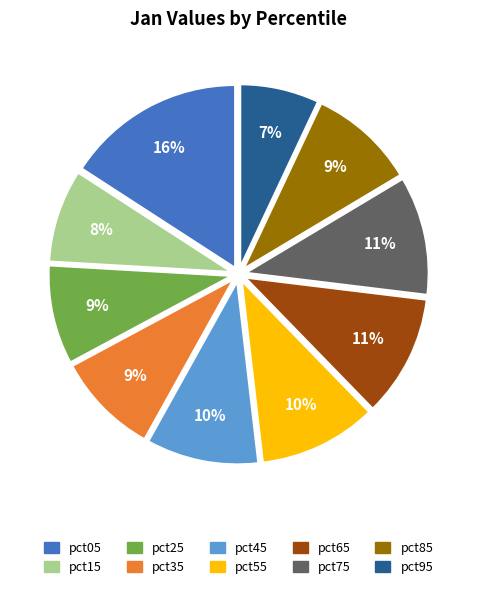

To the nearest percent, what percentage of the pie is pct75?

11%